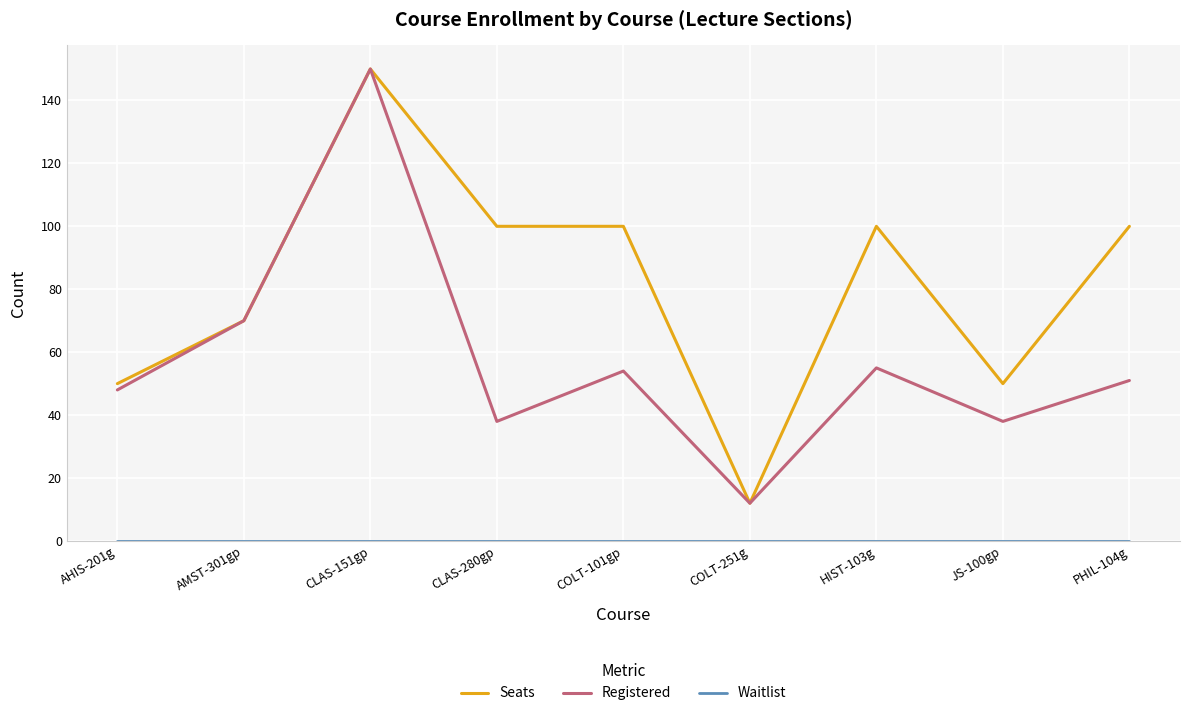

What position from the right is CLAS-280gp?

6